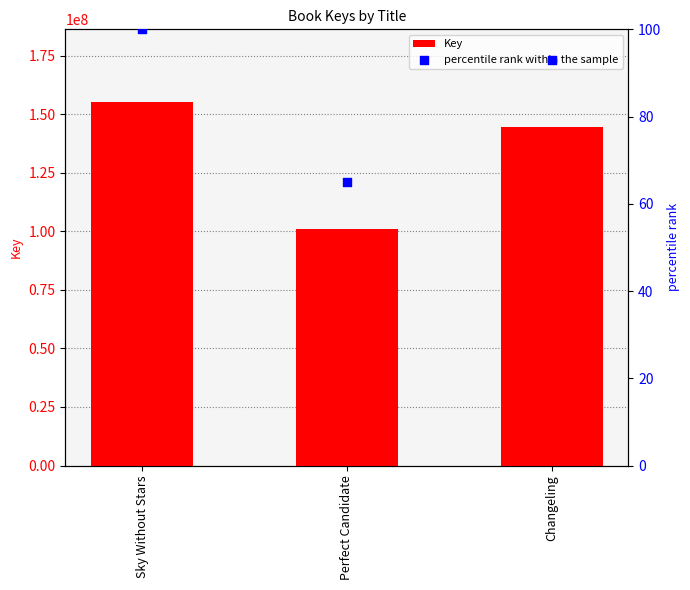

Which series reaches the minimum Y coordinate?

percentile rank within the sample